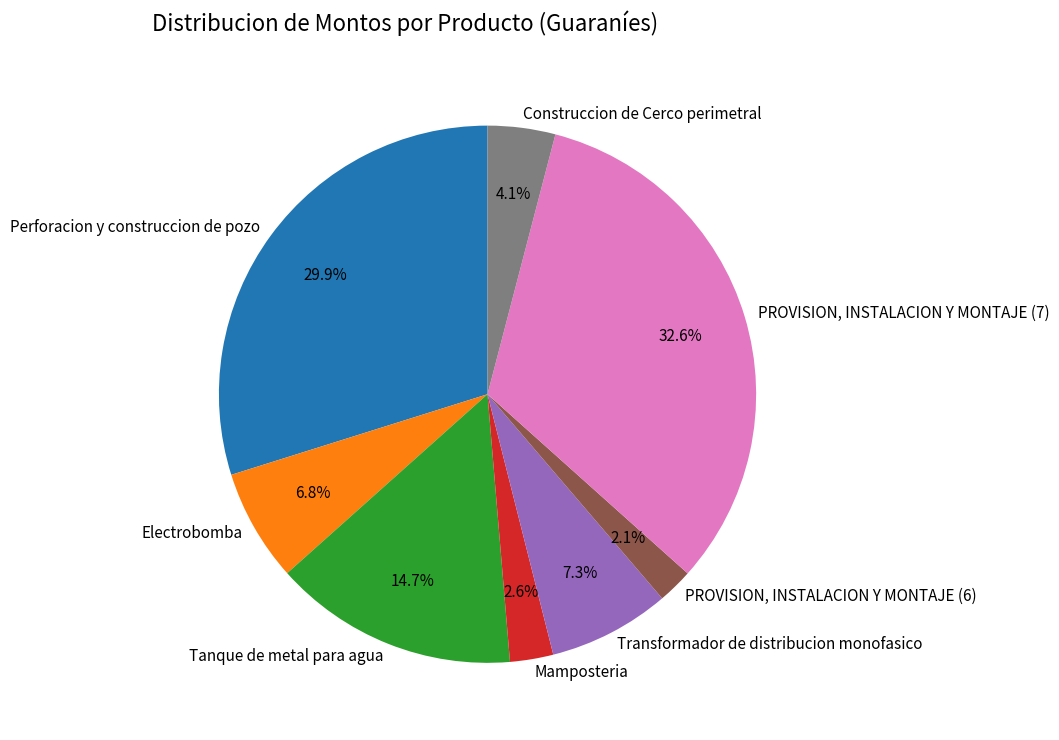

To the nearest percent, what percentage of the pie is Perforacion y construccion de pozo?

30%